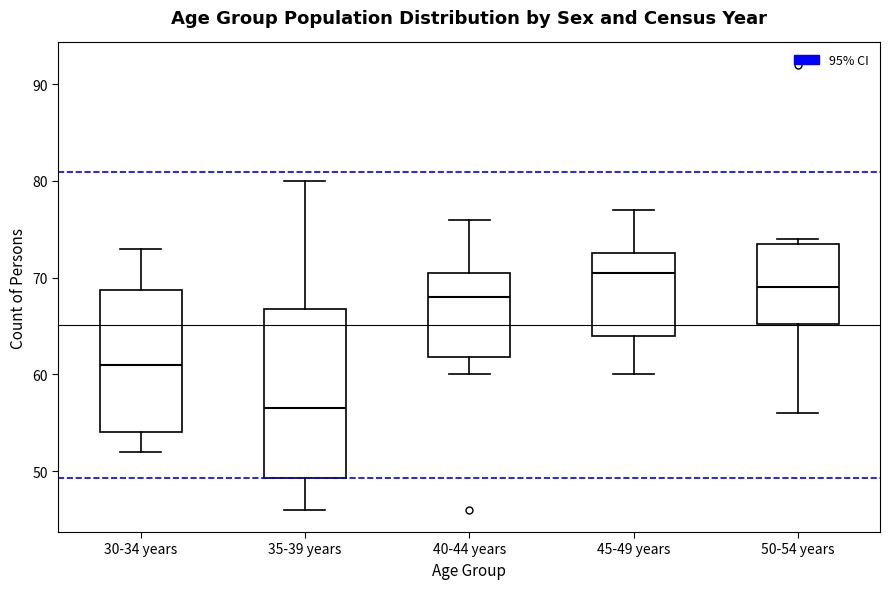

Which box is the tallest, from its lower edge to its upper edge?

35-39 years